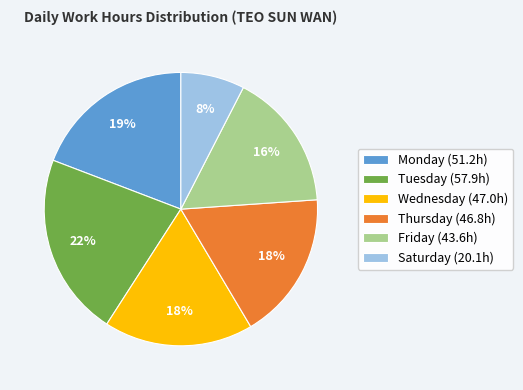

The Friday (43.6h) slice represents 16% of the pie. True or false?

True